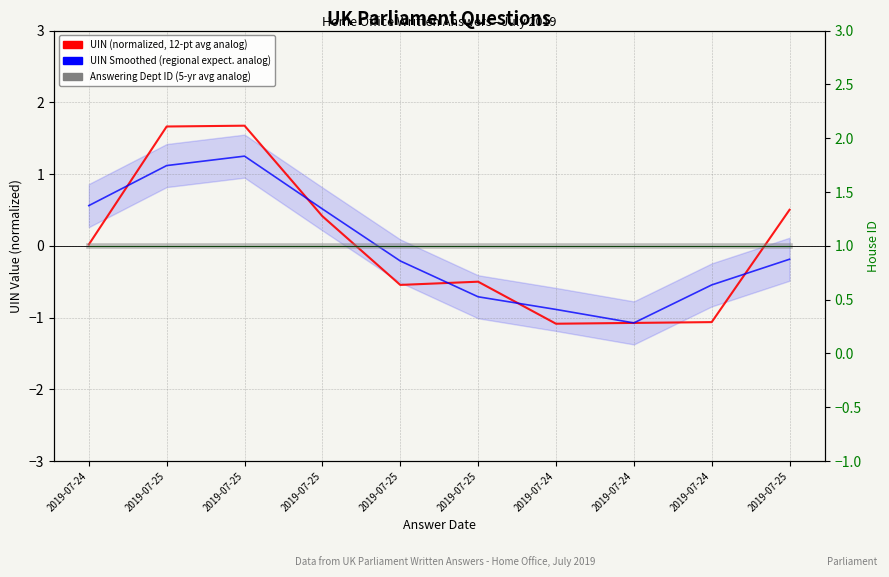

How many intersections are there between UIN Smoothed (regional expectation analog) and House ID?

2